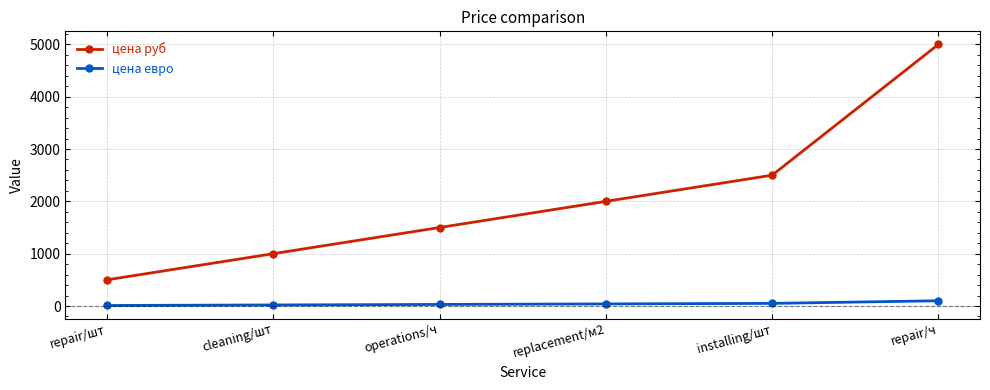

What is the total value across all series at cleaning/шт?

1020